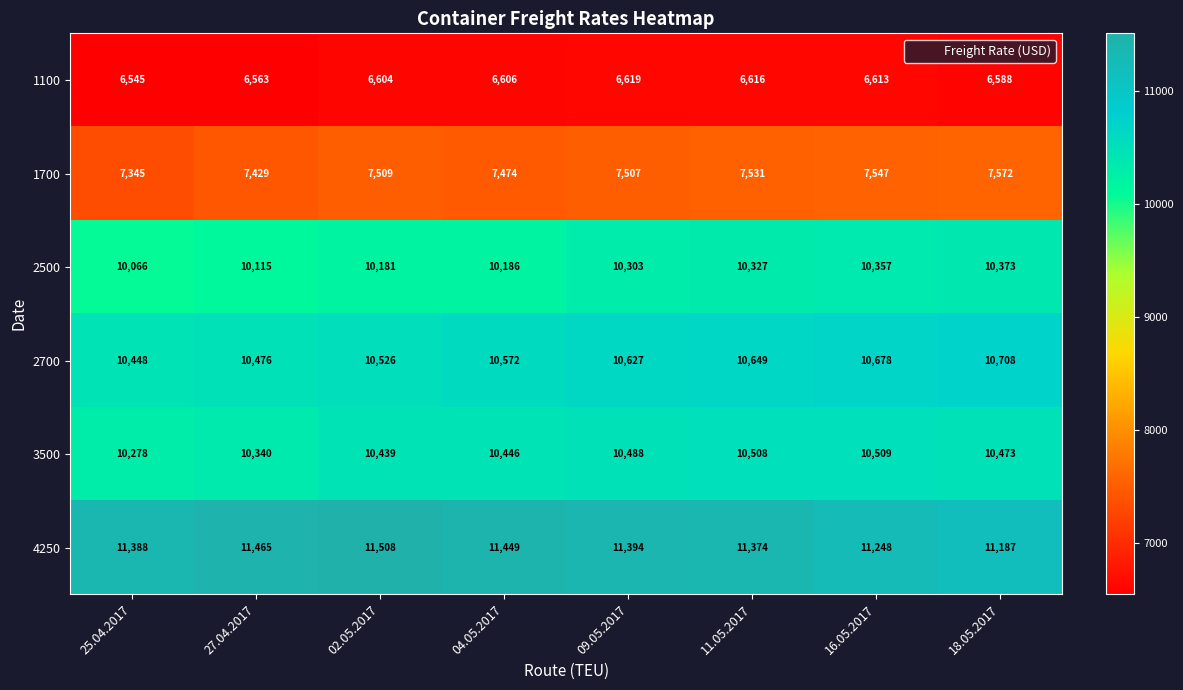

List the series in order of their peak value, highest first.

4250, 2700, 3500, 2500, 1700, 1100